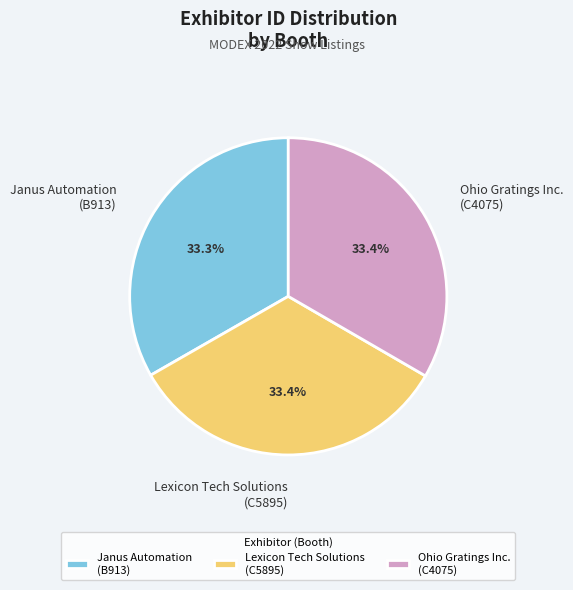

Do Lexicon Tech Solutions (C5895) and Ohio Gratings Inc. (C4075) together represent more than half of the pie?

Yes